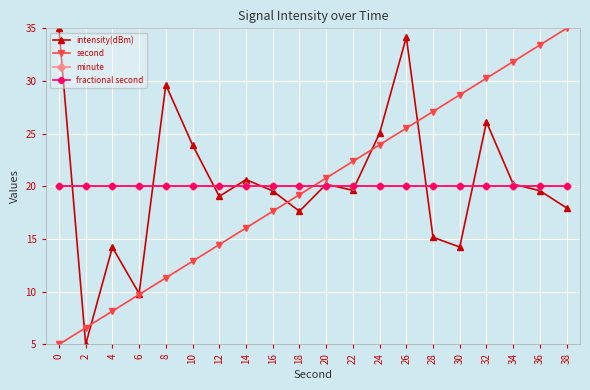

Where is second nearest to the value 20?

18